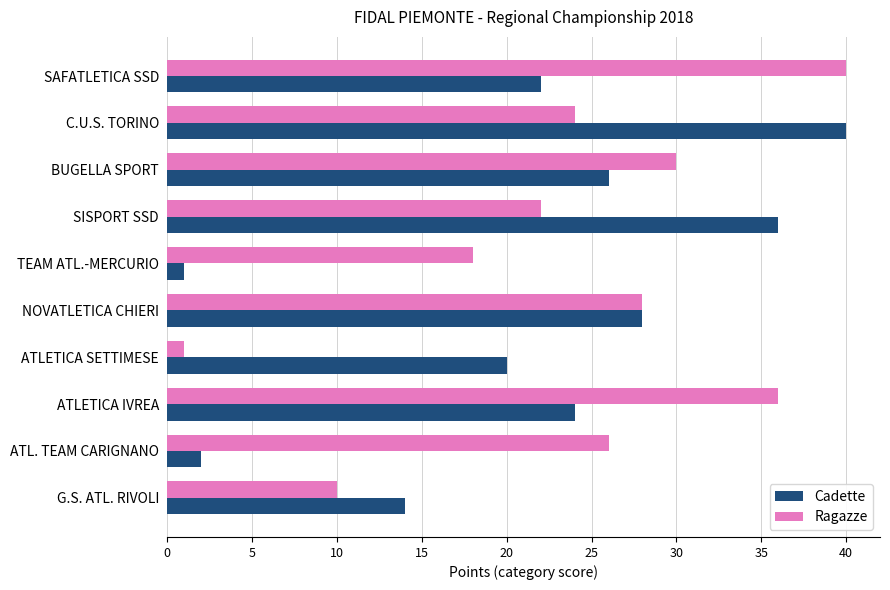

Which series changed the most between SISPORT SSD and ATLETICA SETTIMESE?

Ragazze